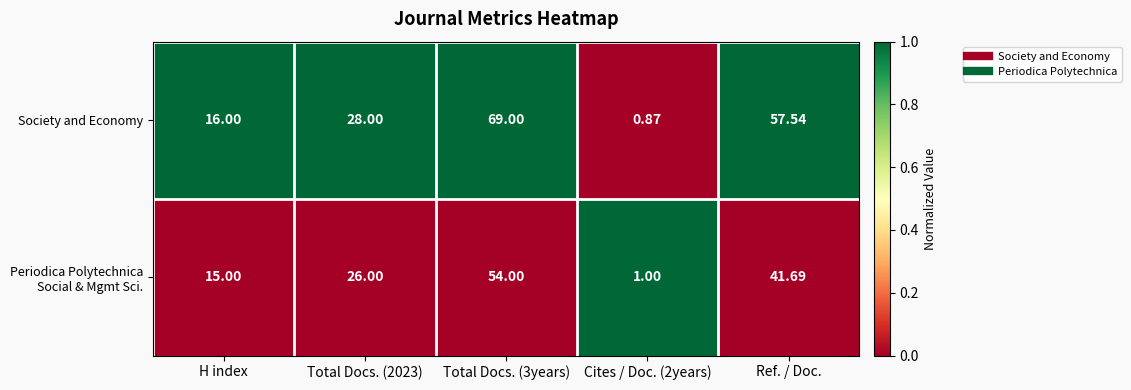

Which series has the largest total across all categories?

Society and Economy